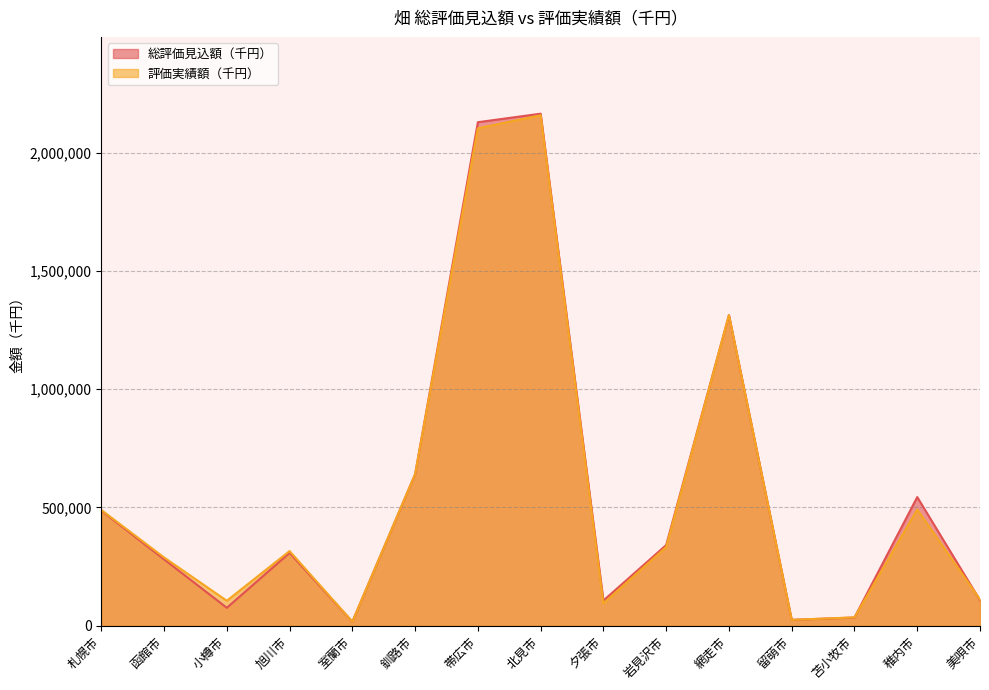

Reading left to right, transcribe all the data shown in this chart.

総評価見込額（千円）: 札幌市=486801	函館市=280618	小樽市=75809	旭川市=308122	室蘭市=17146	釧路市=640460	帯広市=2128278	北見市=2164242	夕張市=106509	岩見沢市=340941	網走市=1312747	留萌市=24846	苫小牧市=34660	稚内市=543786	美唄市=107605
評価実績額（千円）: 札幌市=489369	函館市=288718	小樽市=105515	旭川市=315612	室蘭市=17220	釧路市=640952	帯広市=2102607	北見市=2157687	夕張市=94339	岩見沢市=332873	網走市=1312998	留萌市=24963	苫小牧市=35332	稚内市=491569	美唄市=110968